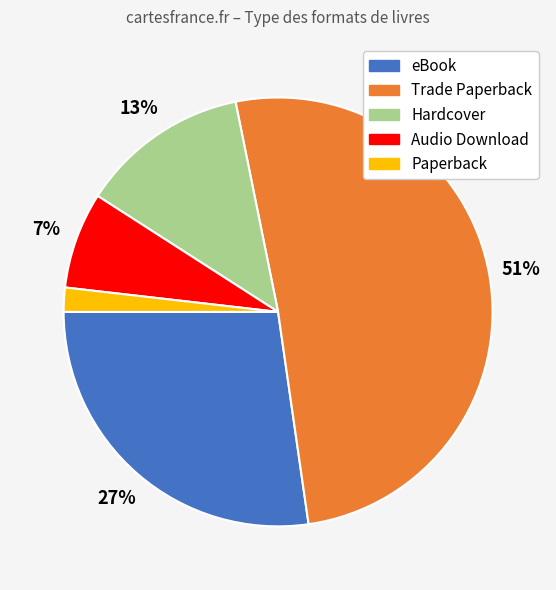

Rank the categories by value from lowest to highest.

Paperback, Audio Download, Hardcover, eBook, Trade Paperback